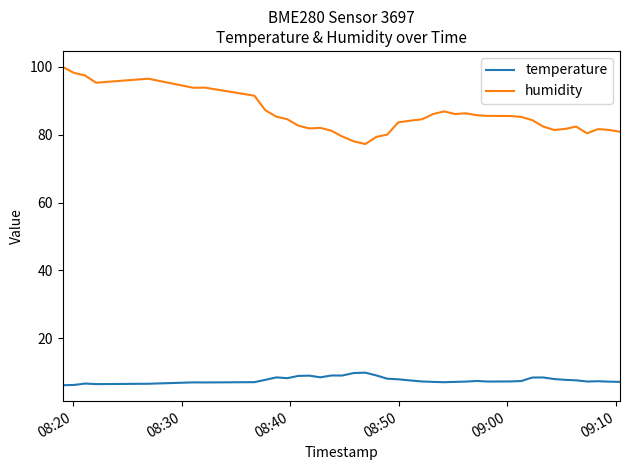

Which series has the largest total across all categories?

humidity